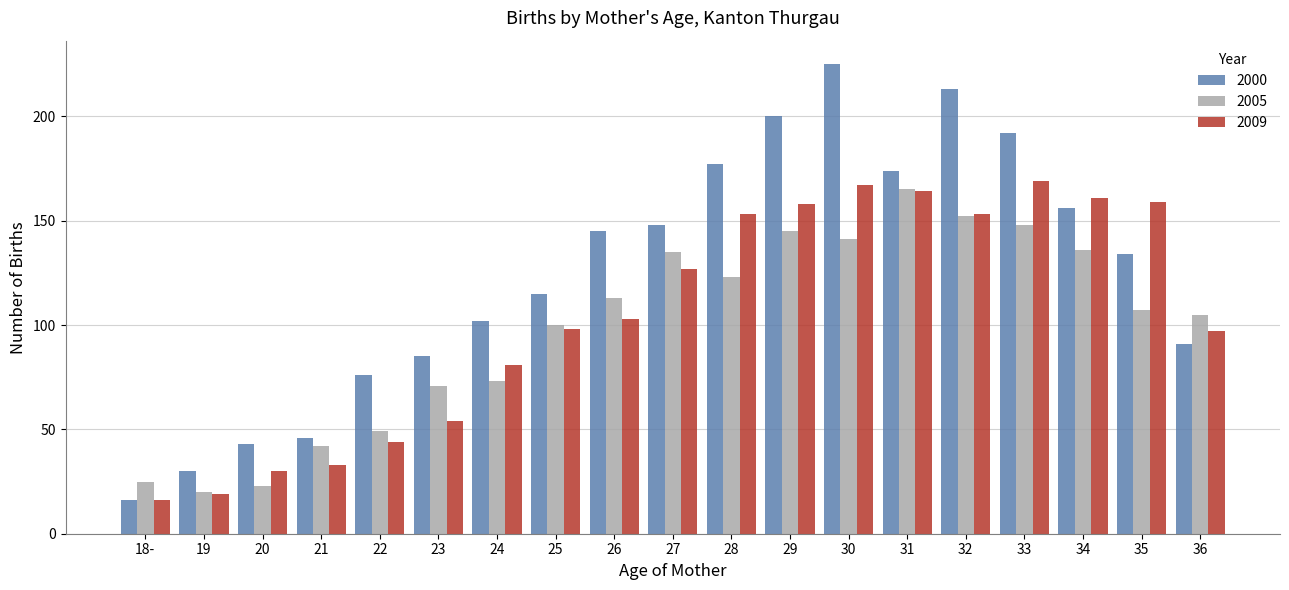

How many series are shown in this chart?

3